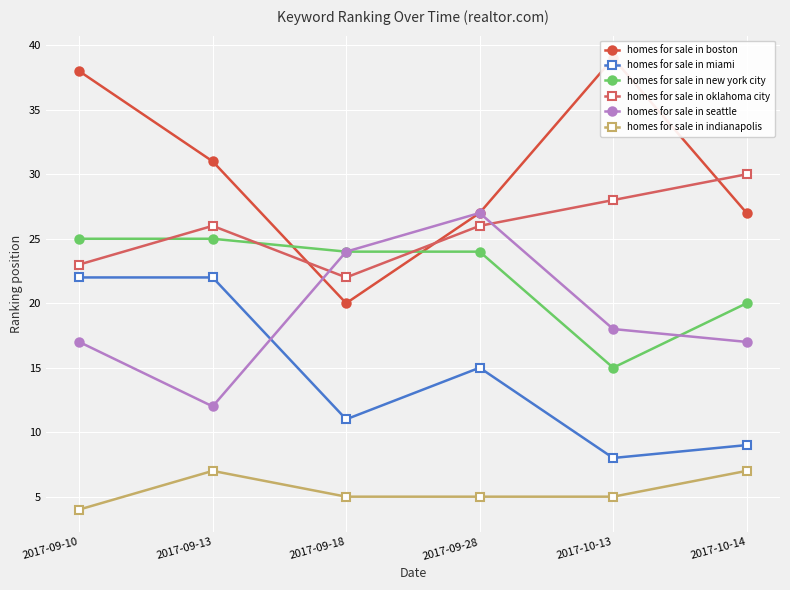

Reading right to left, extract all data points from this chart.

homes for sale in boston: 27	39	27	20	31	38
homes for sale in miami: 9	8	15	11	22	22
homes for sale in new york city: 20	15	24	24	25	25
homes for sale in oklahoma city: 30	28	26	22	26	23
homes for sale in seattle: 17	18	27	24	12	17
homes for sale in indianapolis: 7	5	5	5	7	4